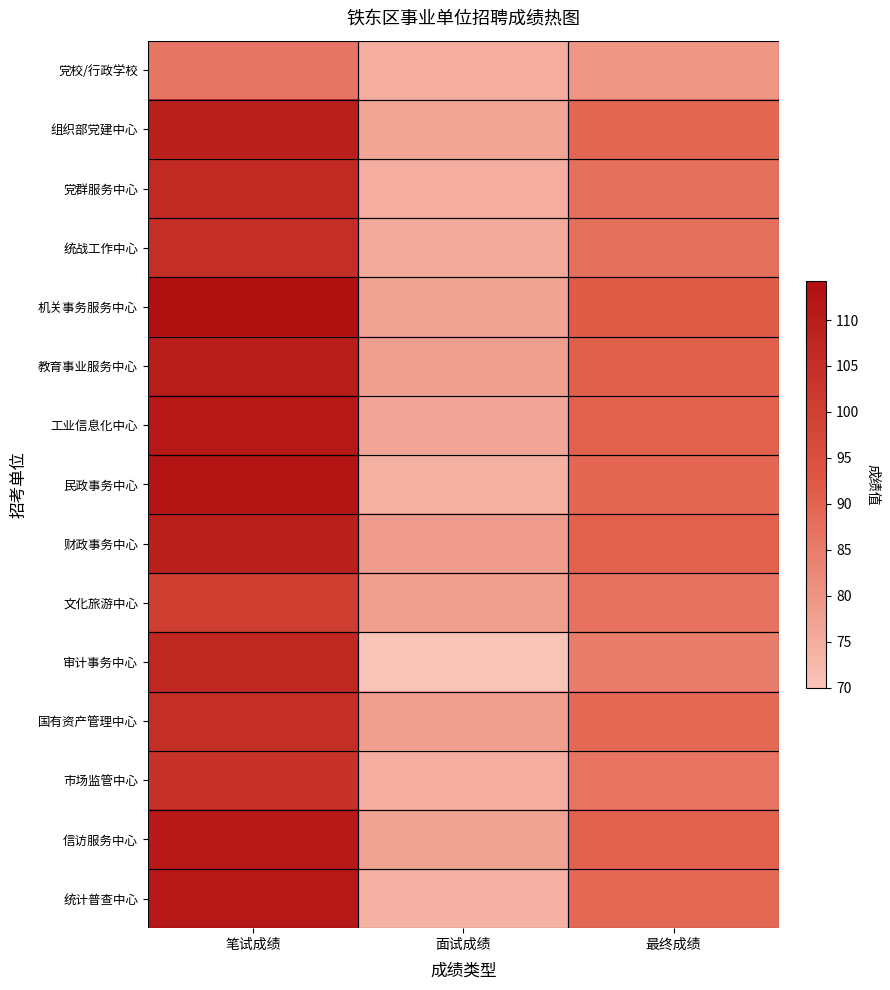

Which series changed the most between 笔试成绩 and 面试成绩?

民政事务中心